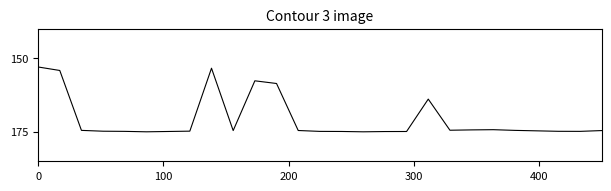

What is the smallest value displayed?

153.0